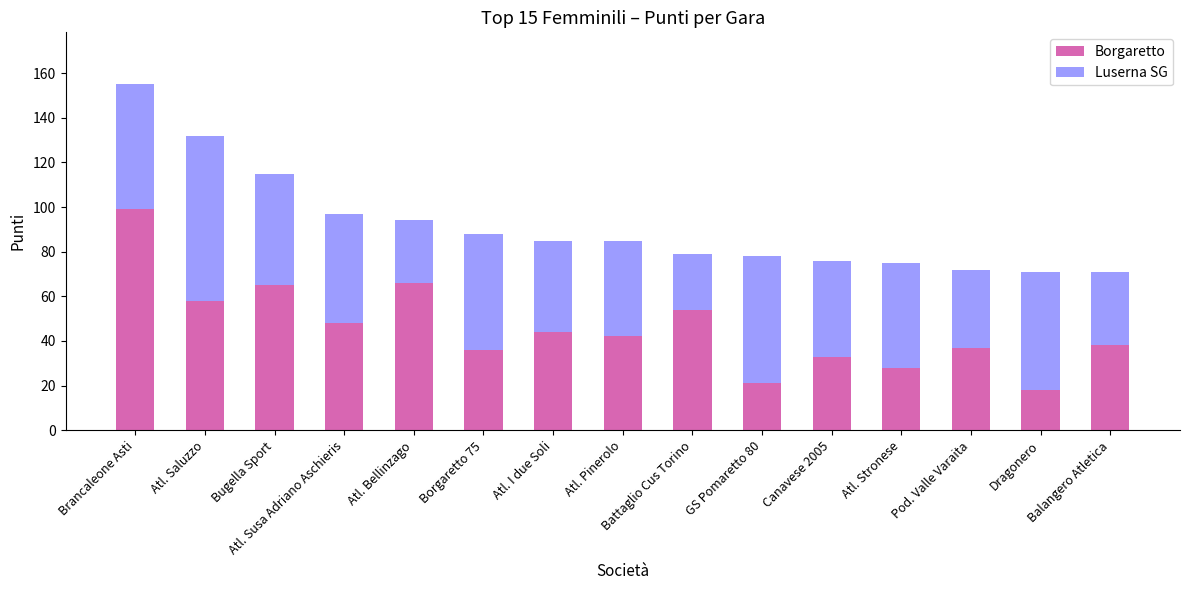

At which category is the sum across all series the highest?

Brancaleone Asti